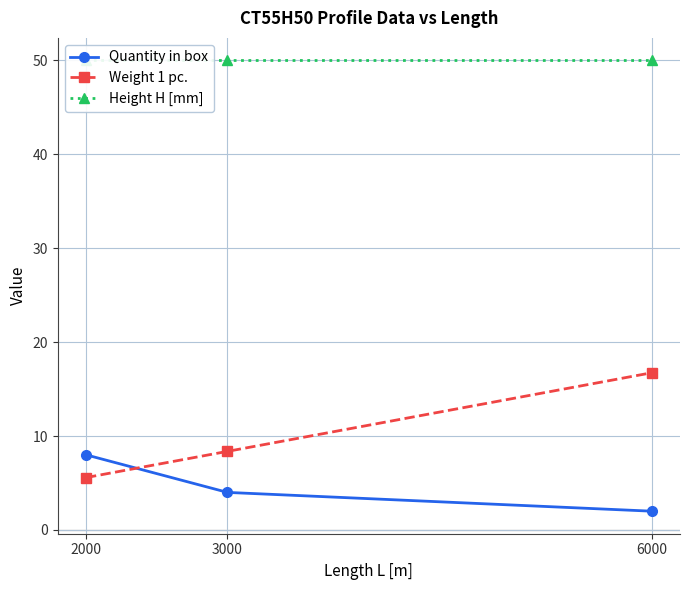

What is the lowest value of the Weight 1 pc. series?

5.6